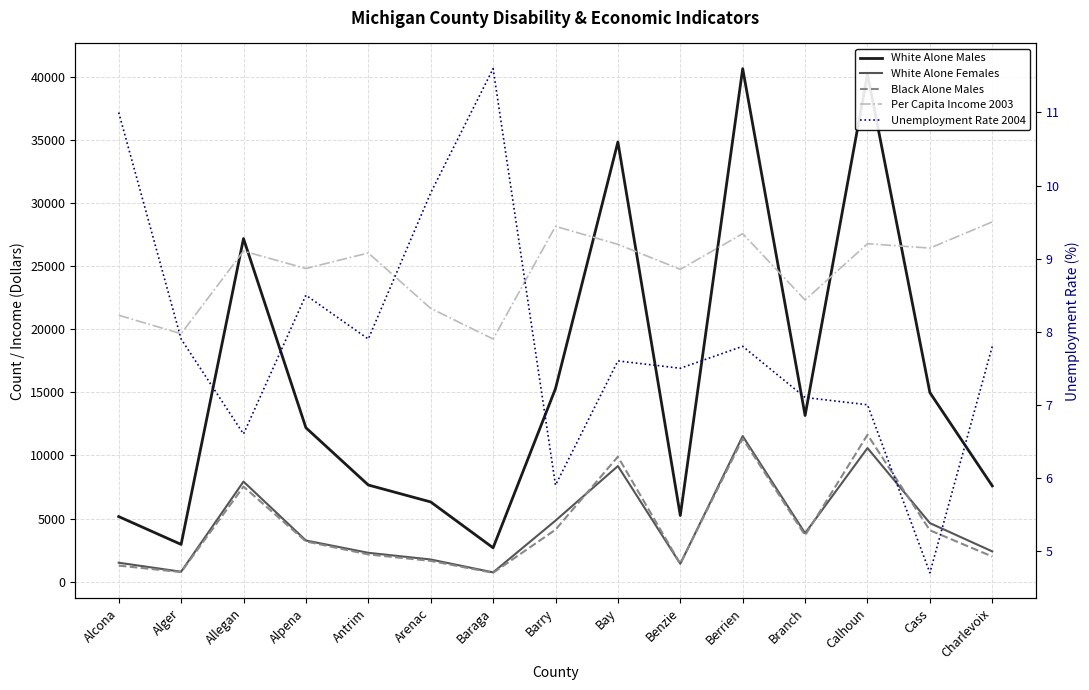

True or false: White Alone Males and Unemployment Rate 2004 cross at least once.

False